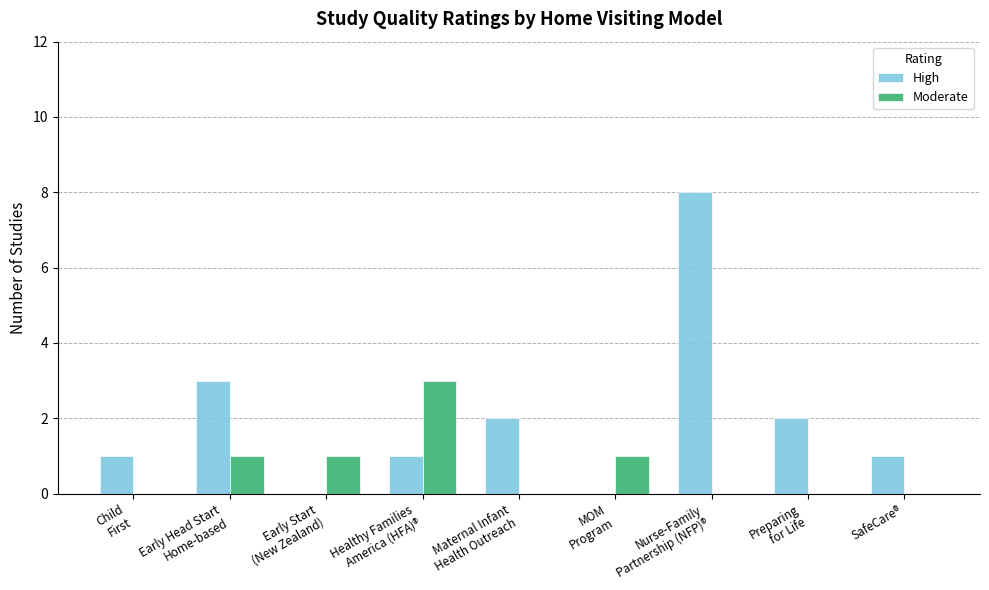

How many groups of bars are there?

9